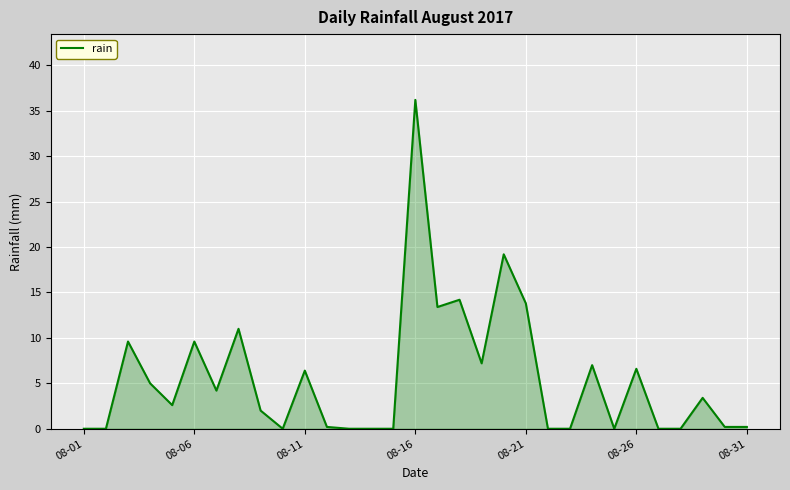

What is the difference between the second highest and minimum values?

19.2